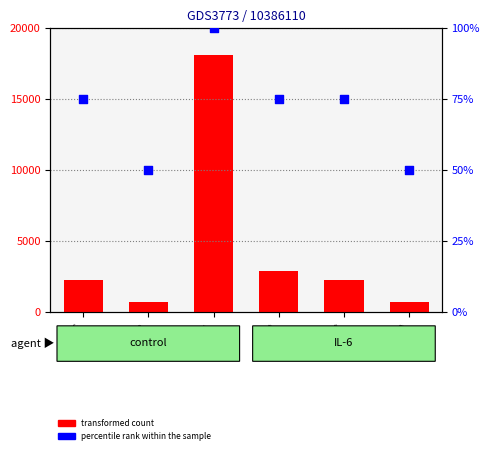

At how many categories does at least one series exceed 14655?

1